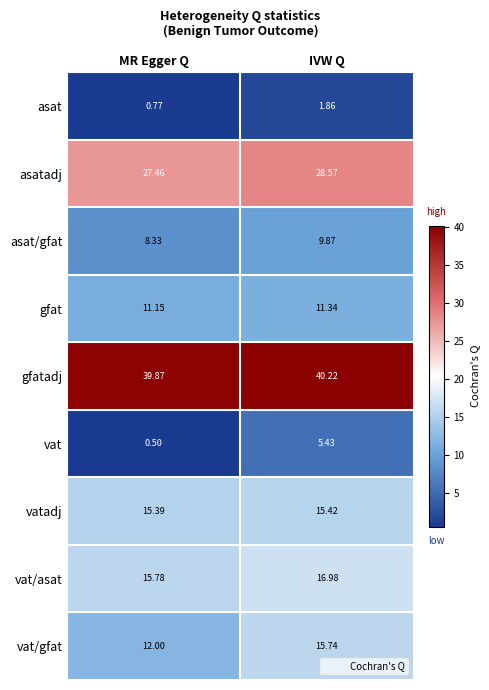

At which label is vatadj closest to 15?

MR Egger Q